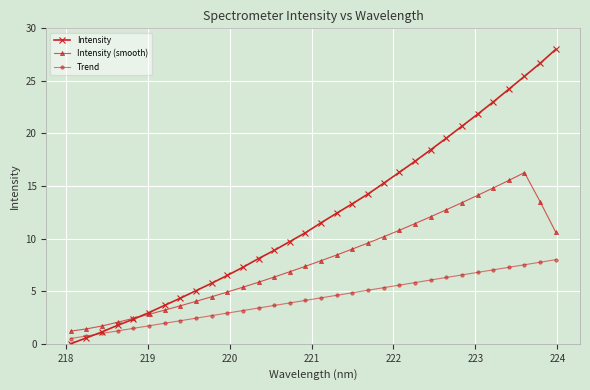

Which series has the largest range (max minus min)?

Intensity